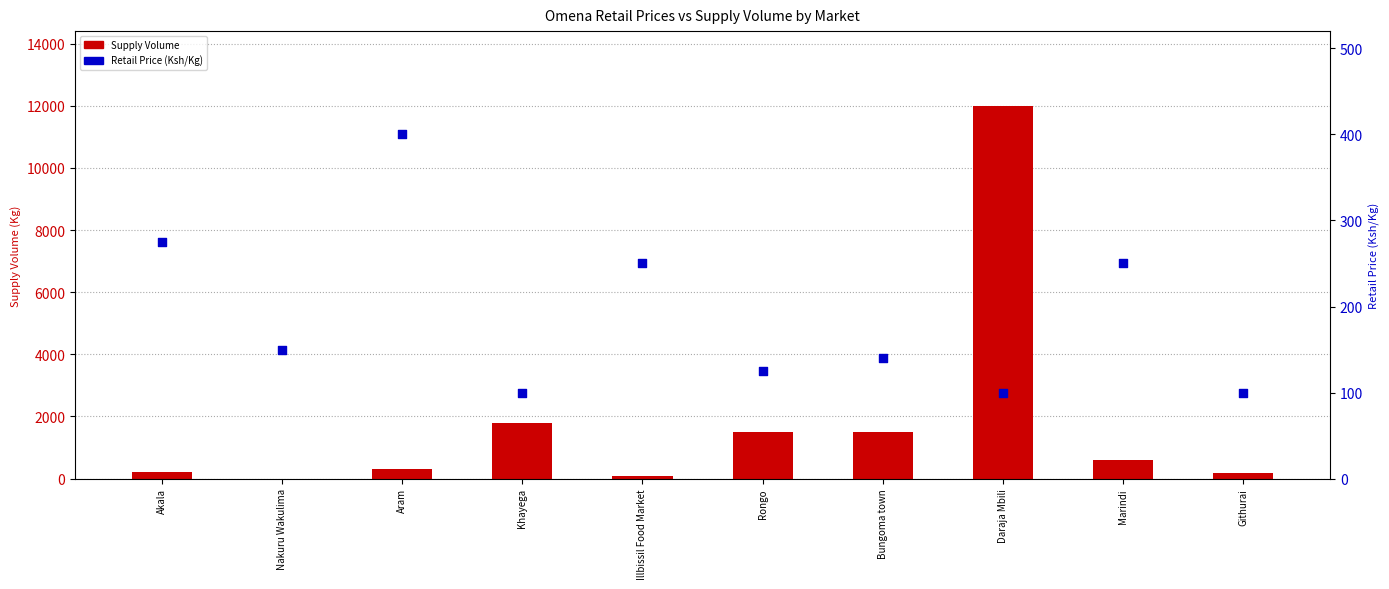

Is the value of Retail Price (Ksh/Kg) at Aram greater than the value of Supply Volume at Rongo?

No